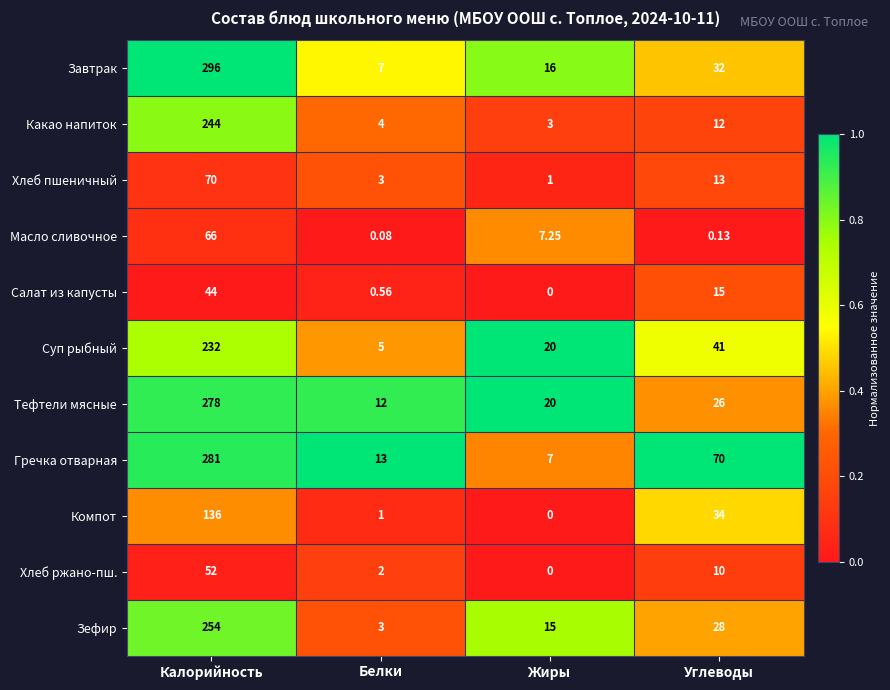

At which category is the sum across all series the highest?

Калорийность